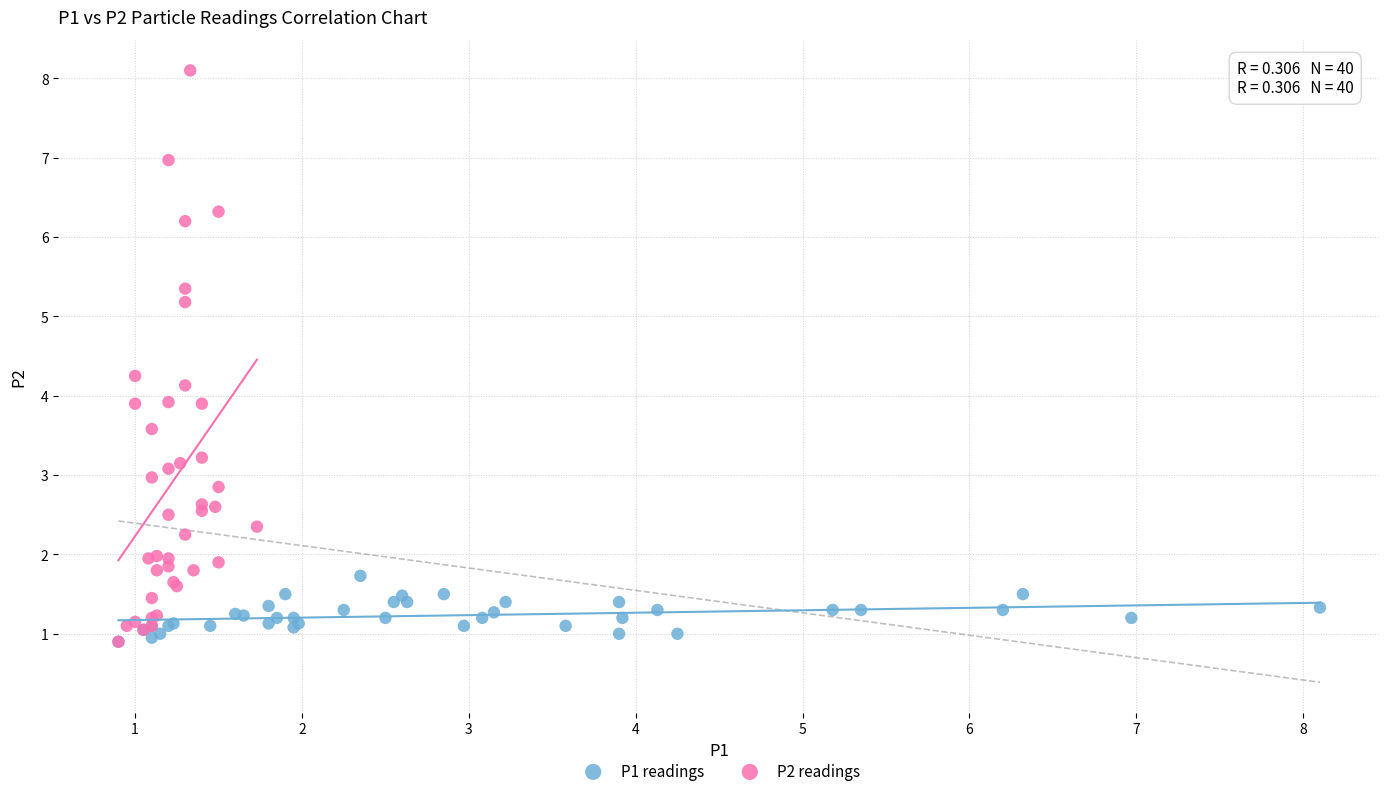

Which series has the widest spread of Y values?

P2 readings